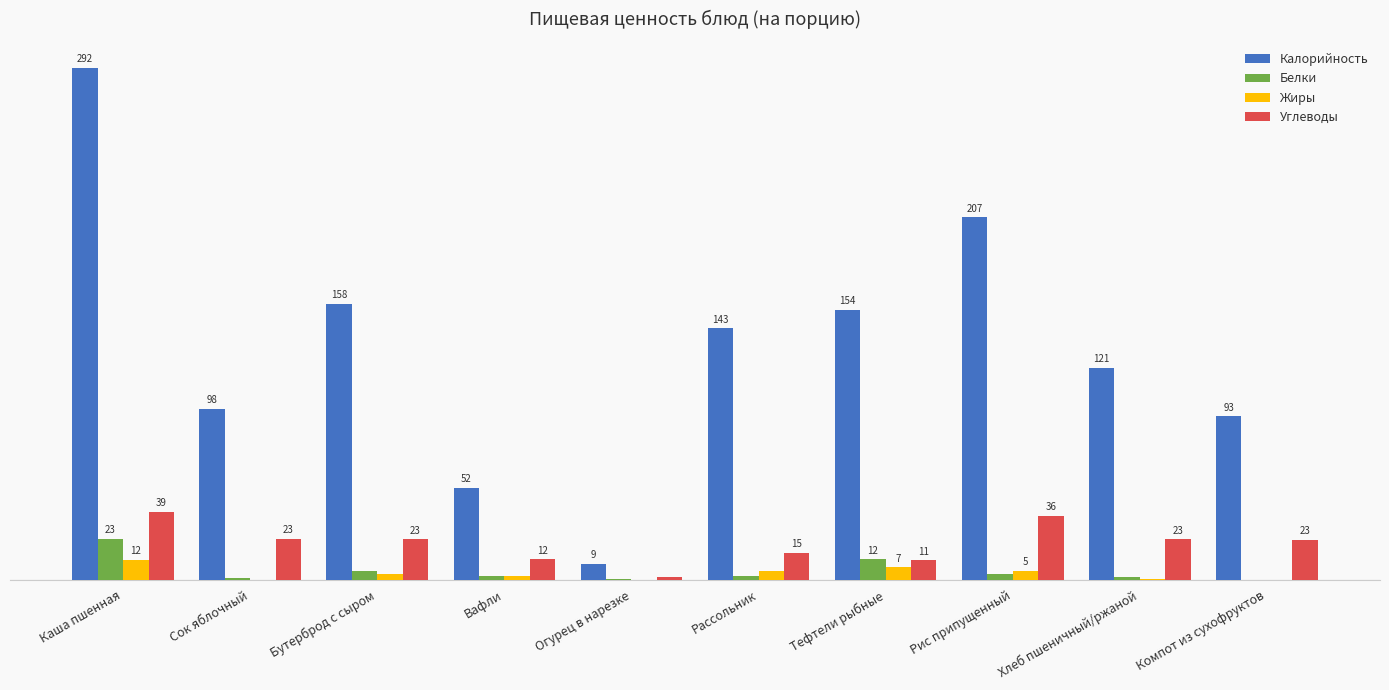

Which label corresponds to the largest value in the chart?

Каша пшенная